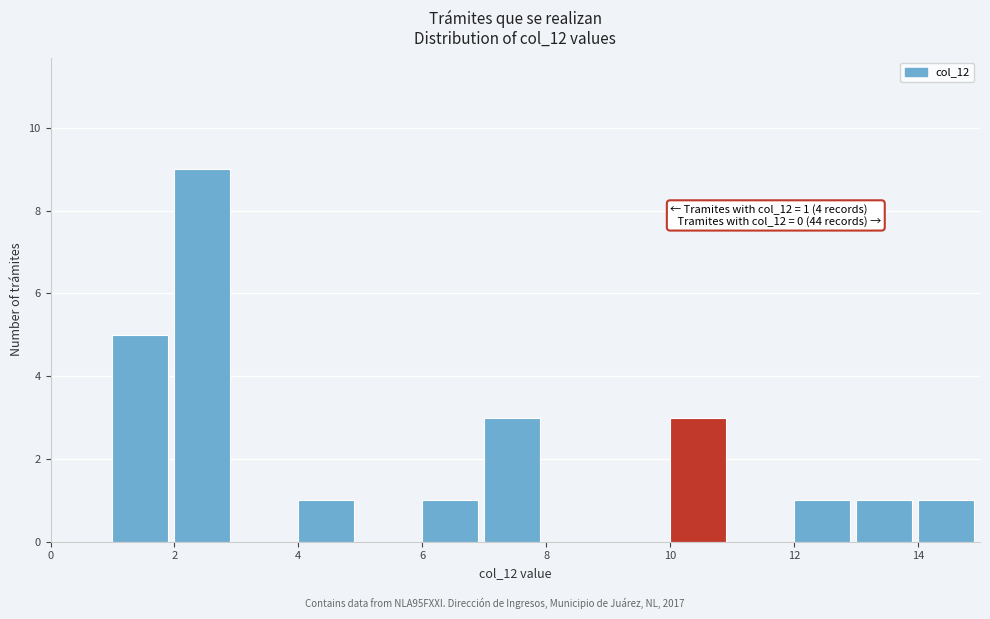

Which range on the x-axis has the tallest bar?

2 to 3